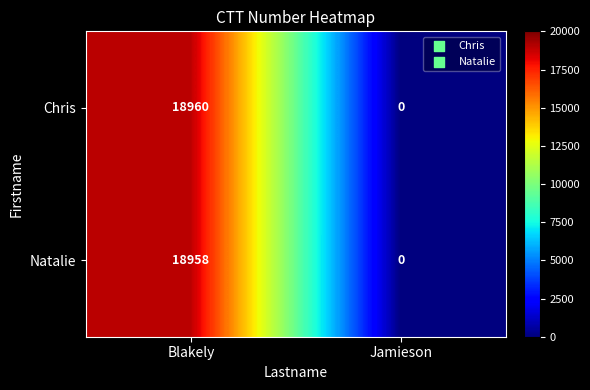

Which series has the largest total across all categories?

Chris